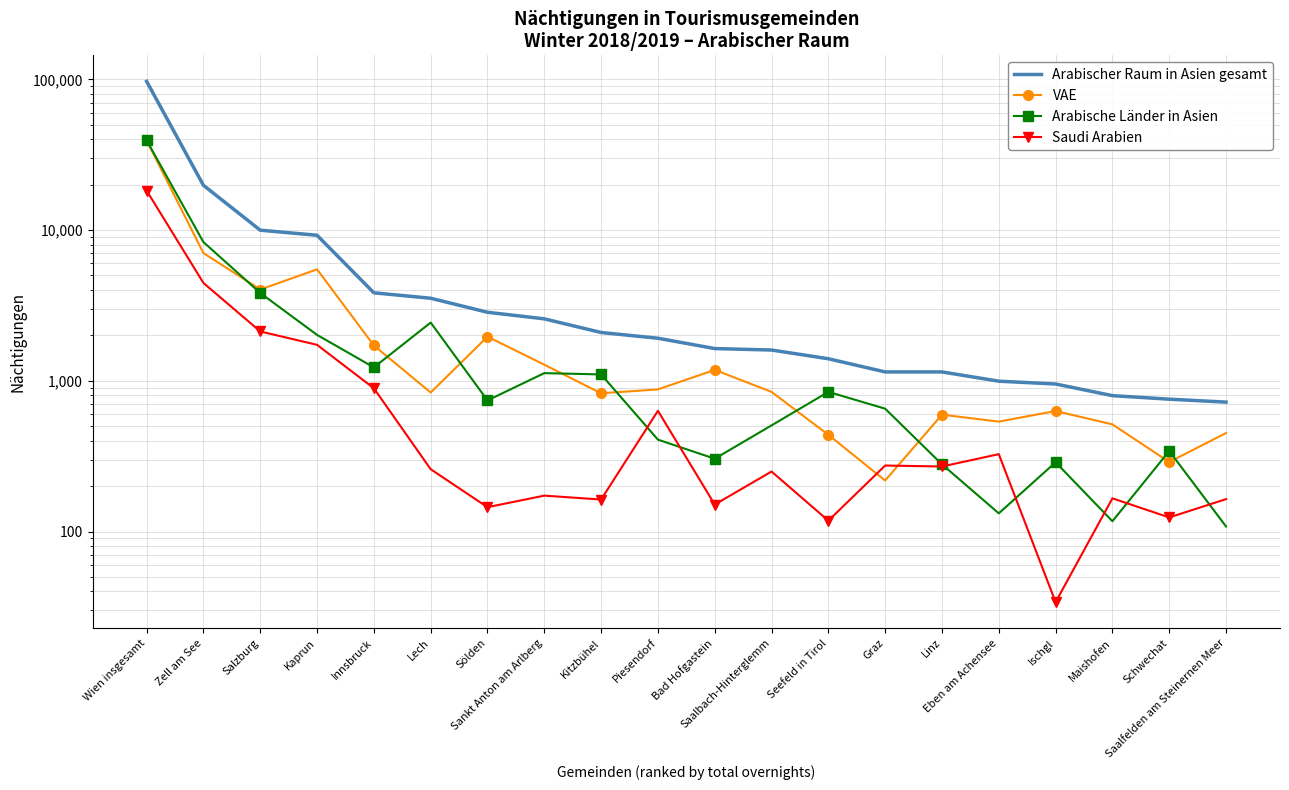

What is the label of the 6th point from the right?

Linz